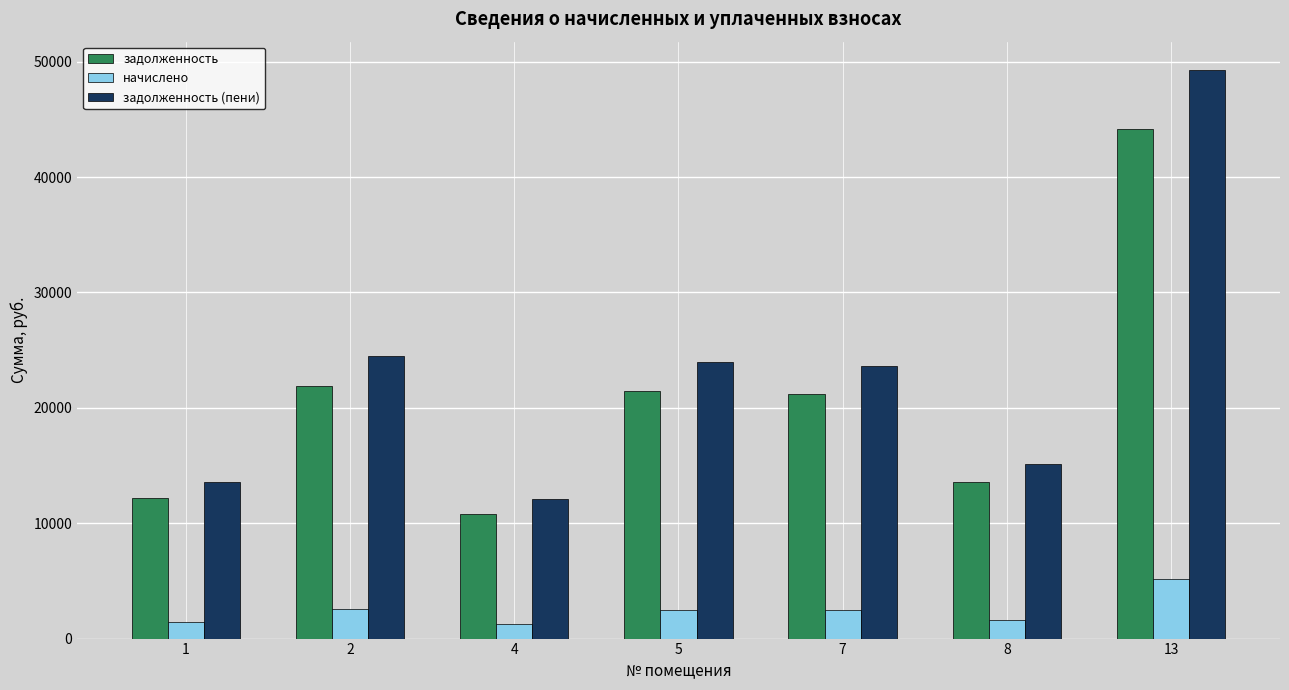

What is the value of the задолженность bar at the 4th from the left?

21449.9